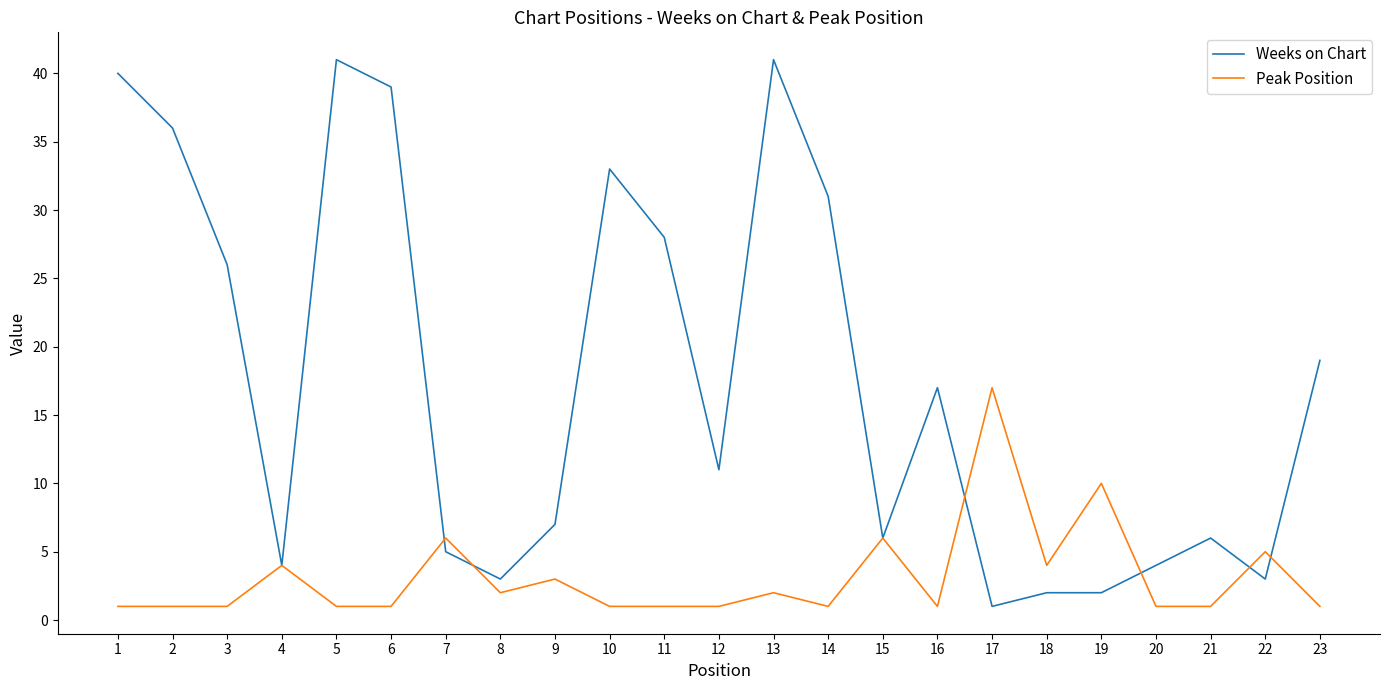

Where is the first local minimum for Weeks on Chart?

4